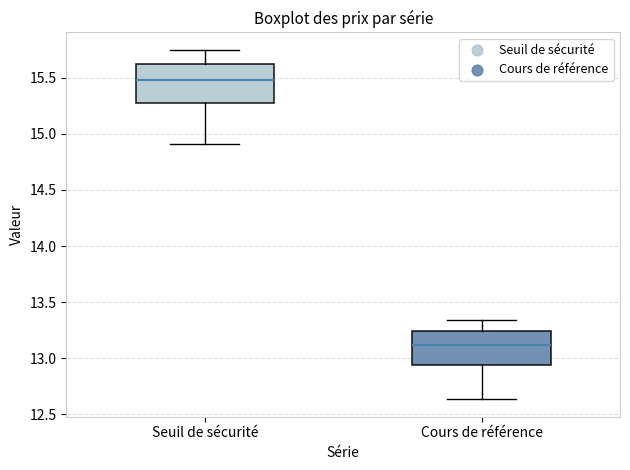

Comparing the boxes themselves (not the whiskers), which one is the tallest?

Seuil de sécurité